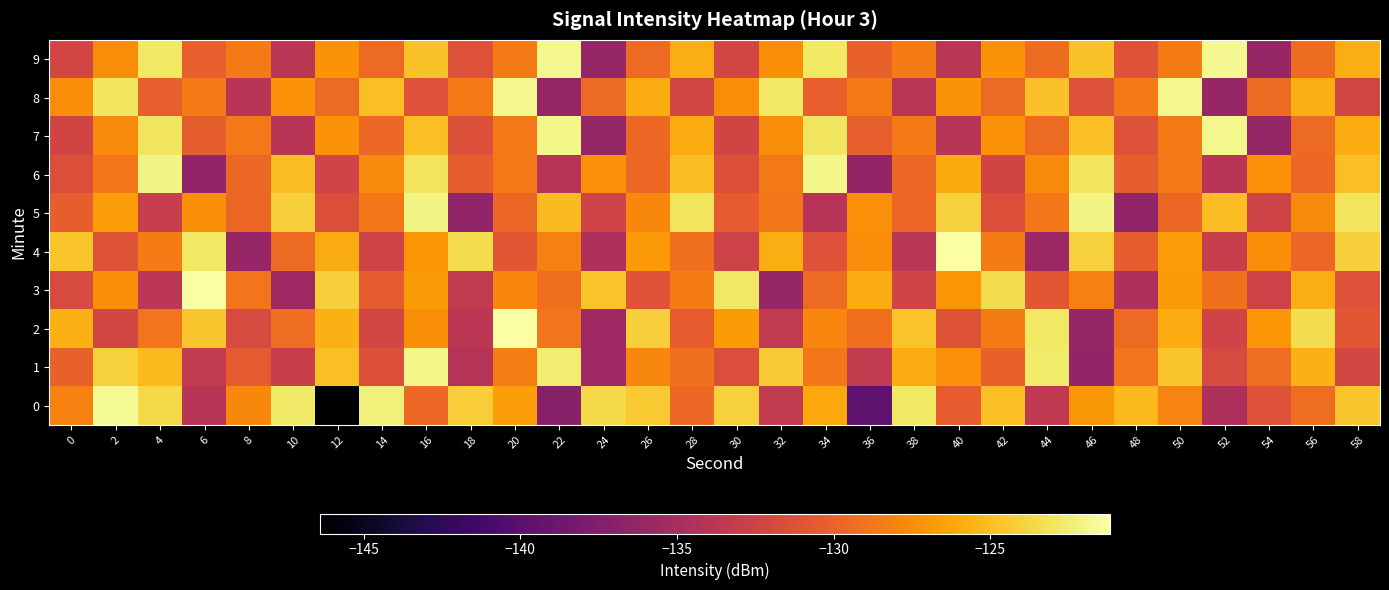

What is the greatest value displayed?

-121.1